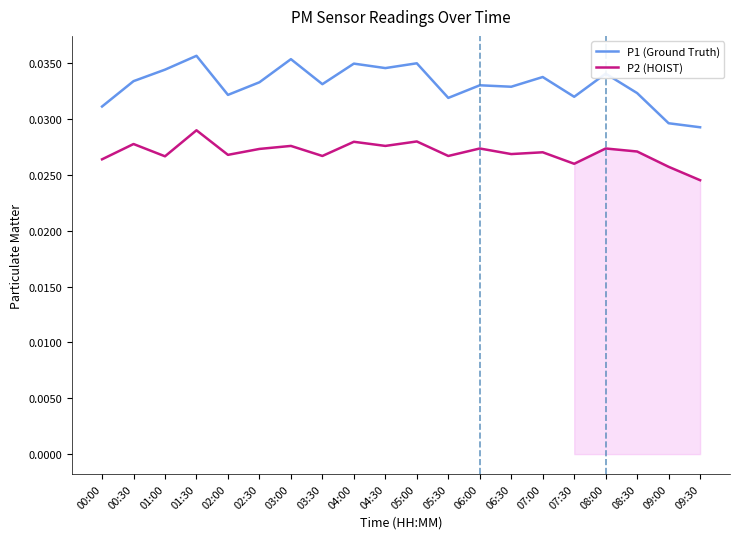

What are all the series names shown in the legend?

P1 (Ground Truth), P2 (HOIST)